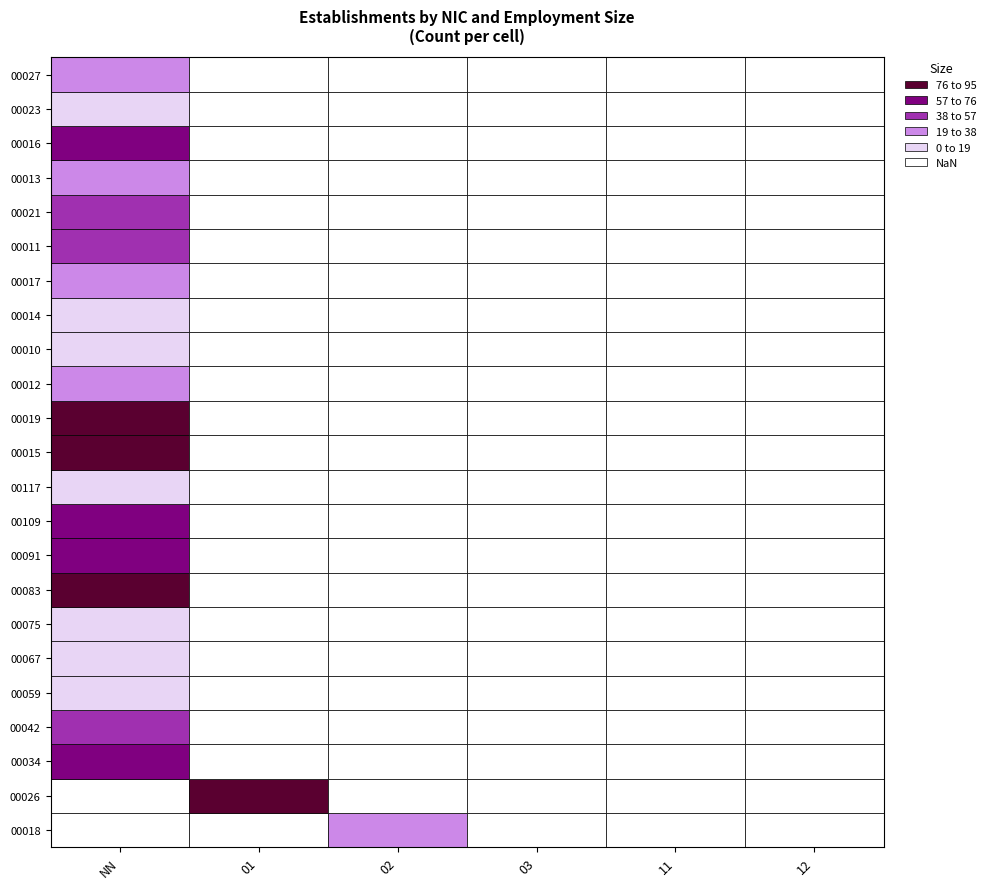

At how many categories does at least one series exceed 0?

3